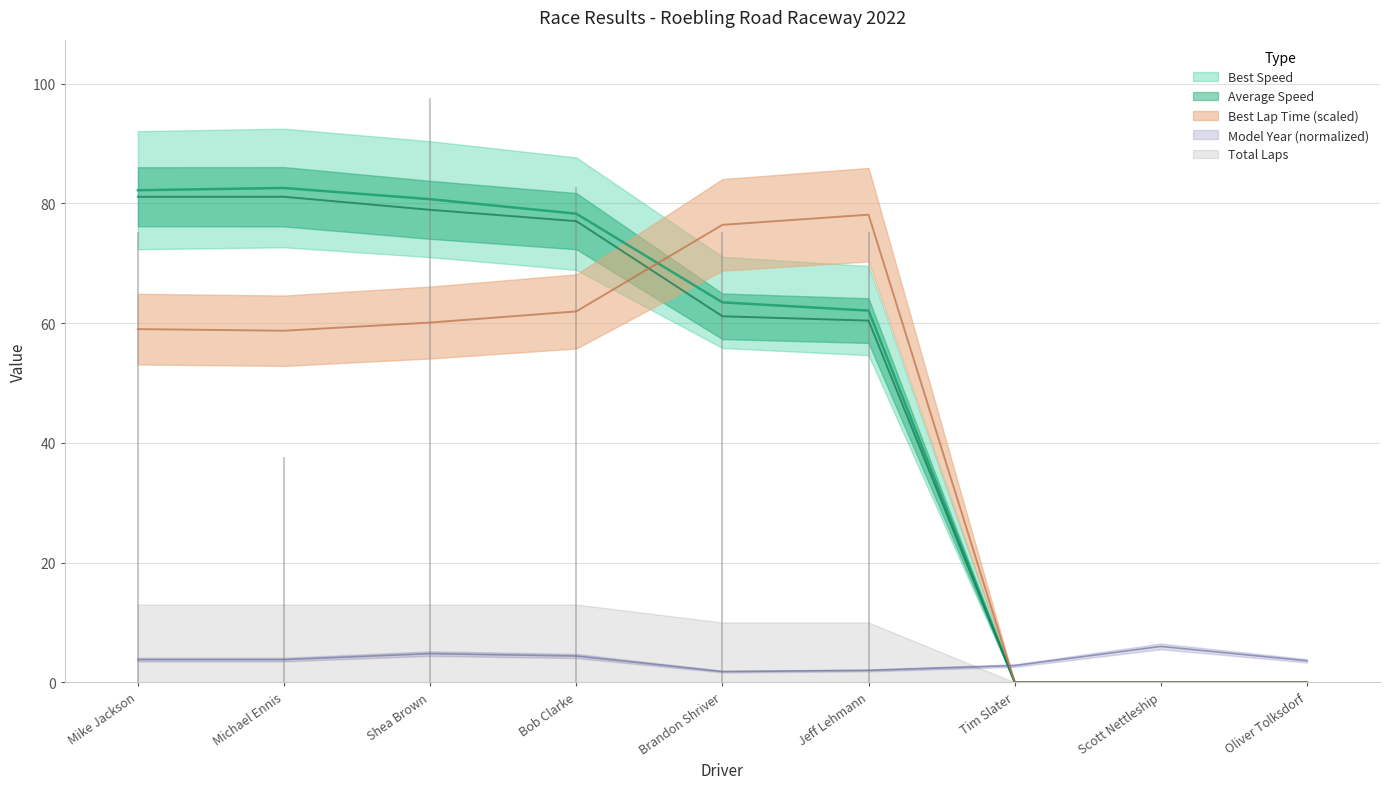

What is the label of the 5th point from the left?

Brandon Shriver